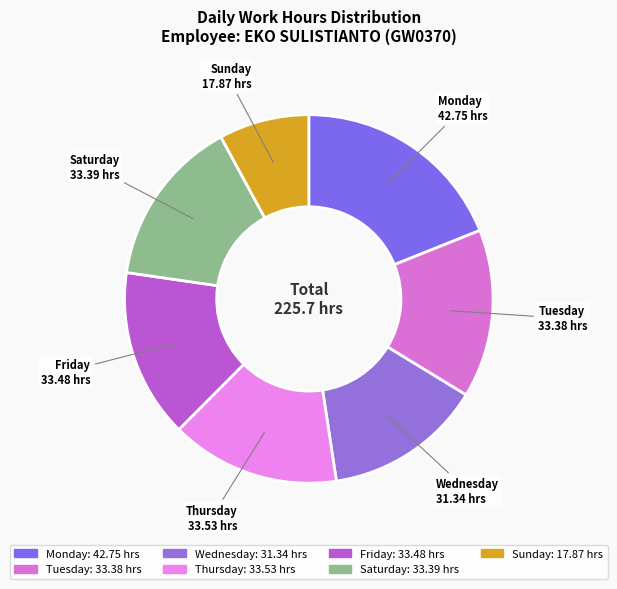

Does any single category account for the majority?

No